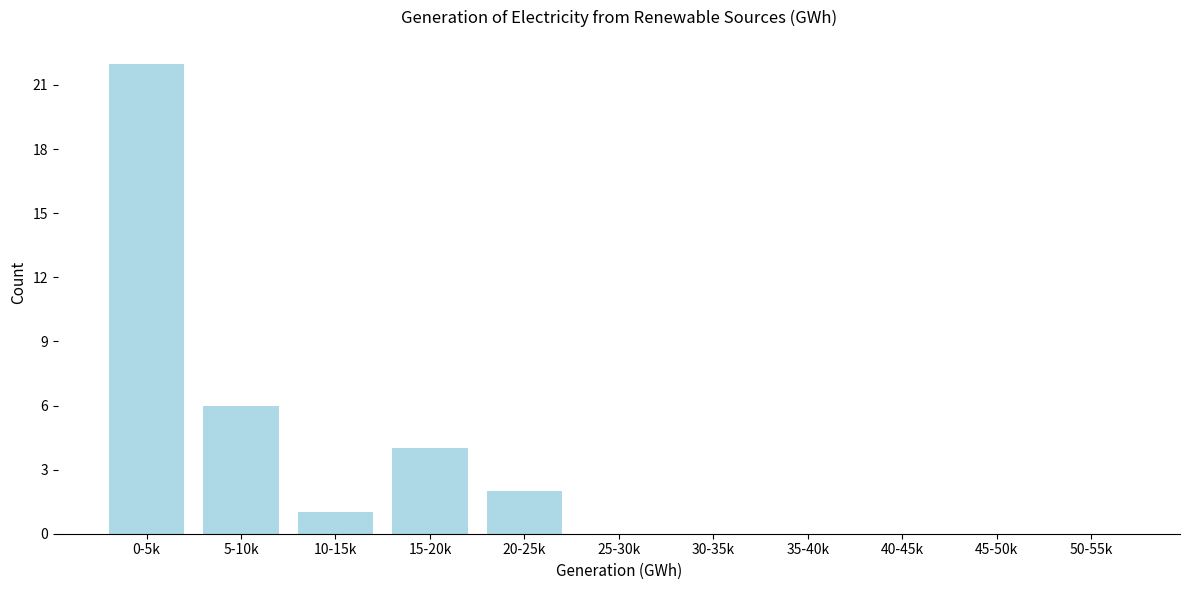

Reading left to right, what are all the values shown in this chart?

0-5k=22	5-10k=6	10-15k=1	15-20k=4	20-25k=2	25-30k=0	30-35k=0	35-40k=0	40-45k=0	45-50k=0	50-55k=0